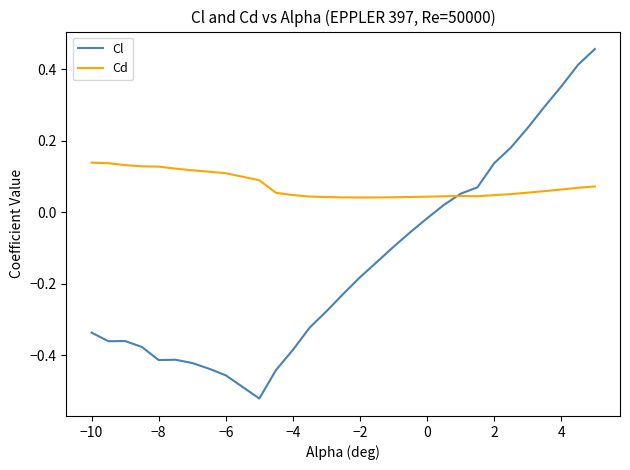

Rank the series by their average value, from lowest to highest.

Cl, Cd